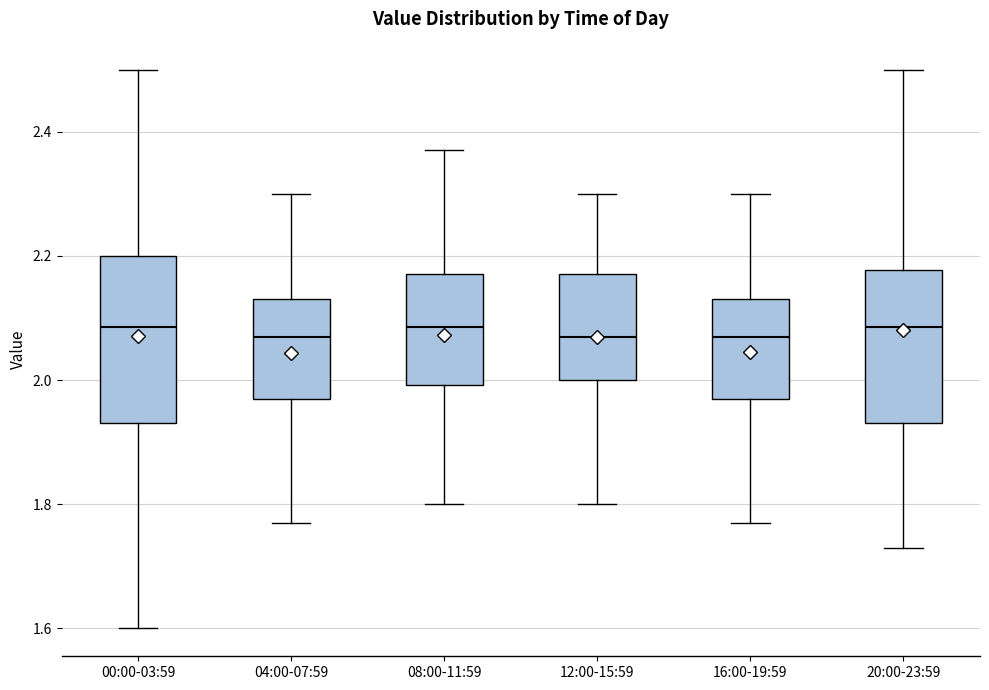

Reading left to right, transcribe this box plot: for each box, give where its median line is, the range the box spans, and where its two whiskers end, as read against the y-axis. The values are not printed on the chart, so give them approximately, as read against the axis.

00:00-03:59: median 2.08, box 1.94 to 2.20, whiskers 1.60 to 2.50
04:00-07:59: median 2.08, box 1.98 to 2.14, whiskers 1.78 to 2.30
08:00-11:59: median 2.08, box 2.00 to 2.18, whiskers 1.80 to 2.38
12:00-15:59: median 2.08, box 2.00 to 2.18, whiskers 1.80 to 2.30
16:00-19:59: median 2.08, box 1.98 to 2.14, whiskers 1.78 to 2.30
20:00-23:59: median 2.08, box 1.94 to 2.18, whiskers 1.74 to 2.50